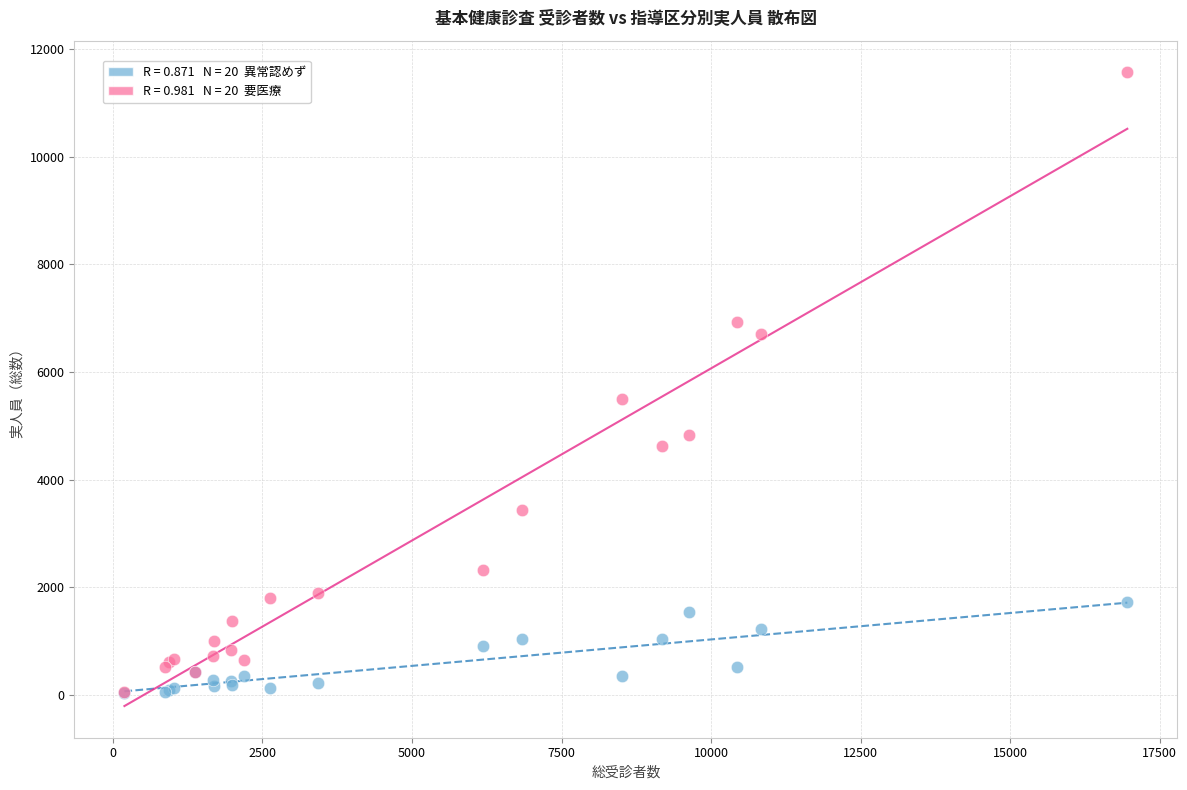

Across all series, what Y value is closest to 5804?

5491